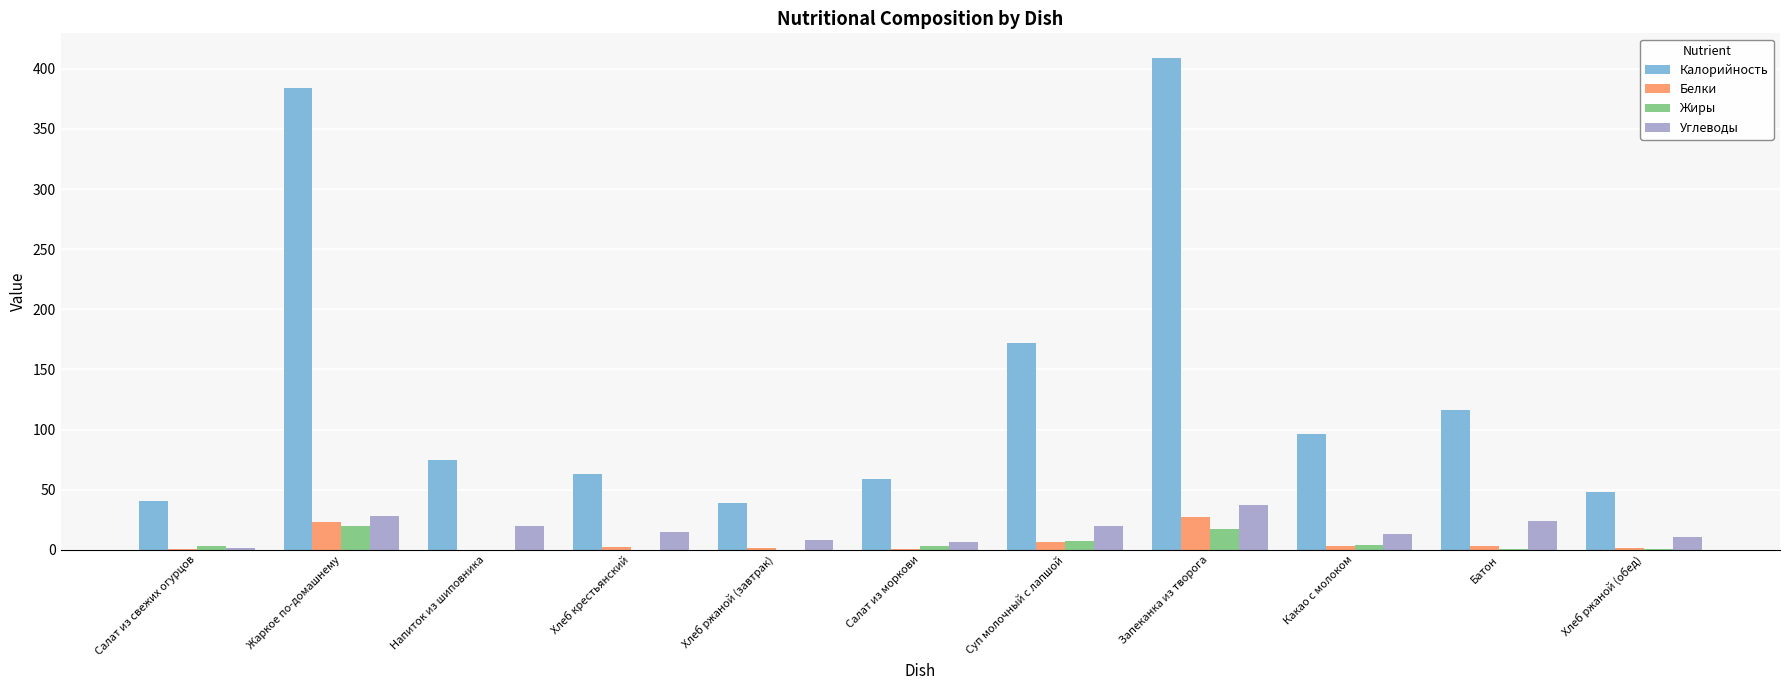

How many categories are shown in the chart?

11